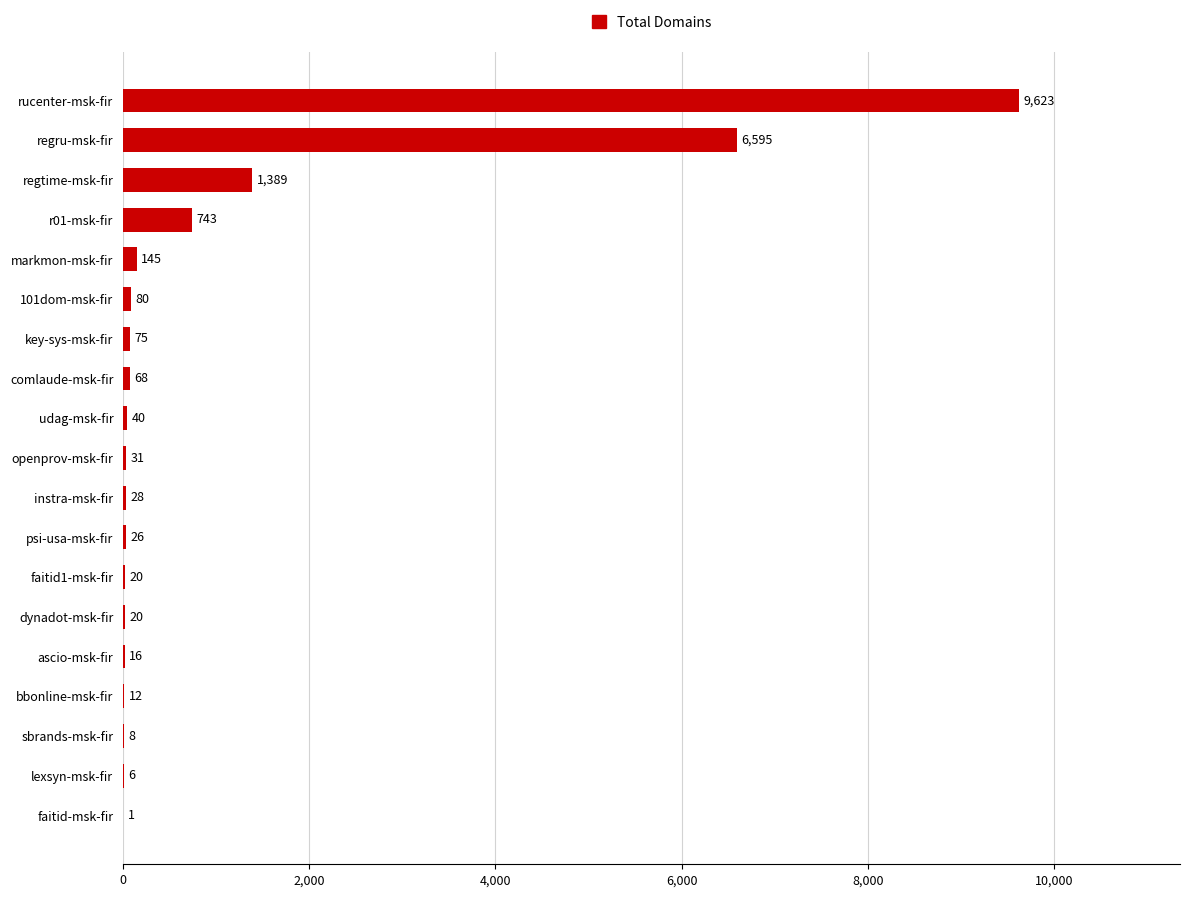

Approximately how many times larger is the value at rucenter-msk-fir compared to faitid1-msk-fir?

481.1